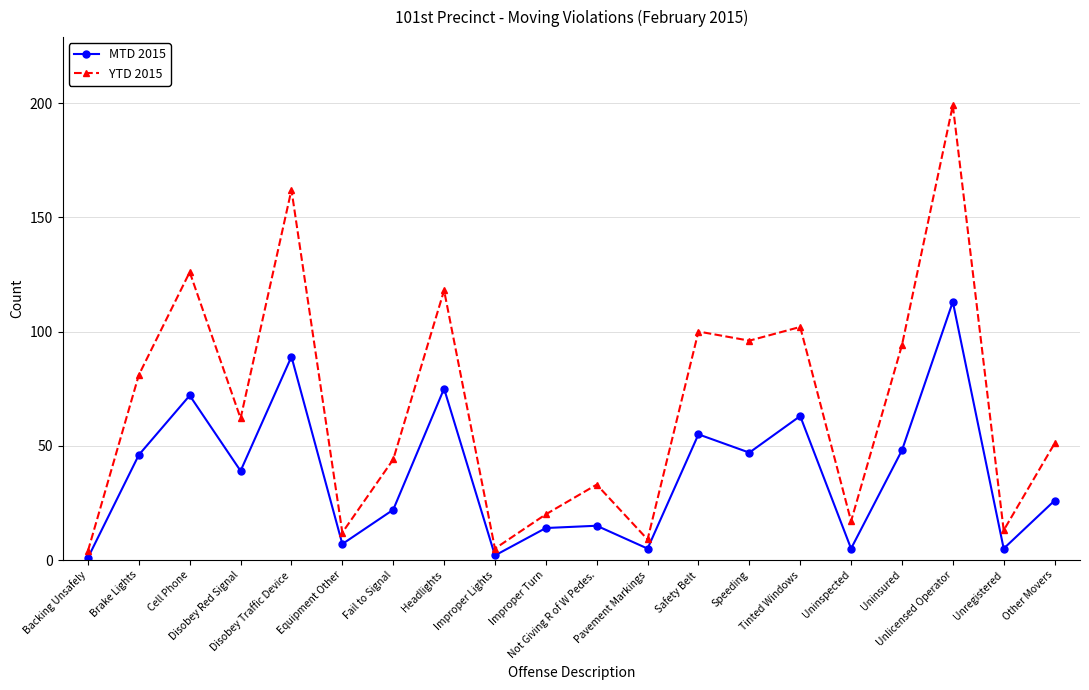

In MTD 2015, how many points are lower than both neighbors (excluding endpoints)?

7